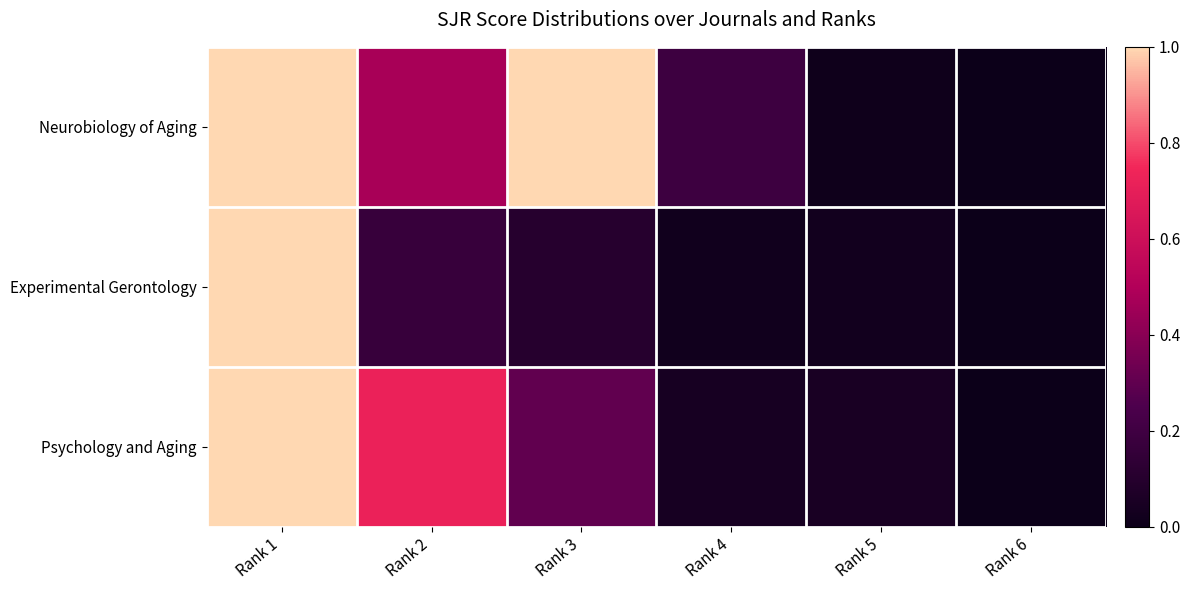

What is the difference between the highest and lowest values at Rank 4?

0.2